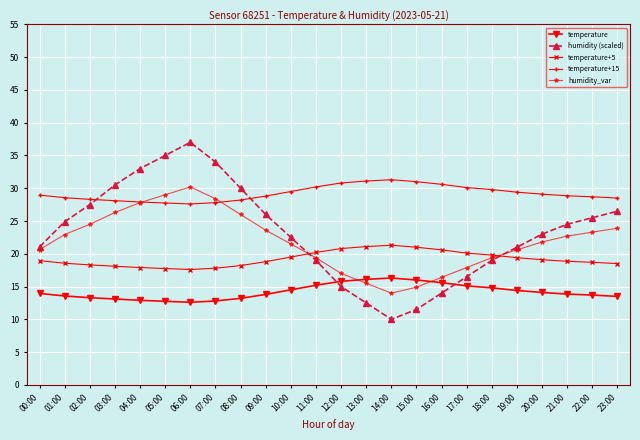

True or false: humidity (scaled) has a value of 15.0 at 12:00.

True